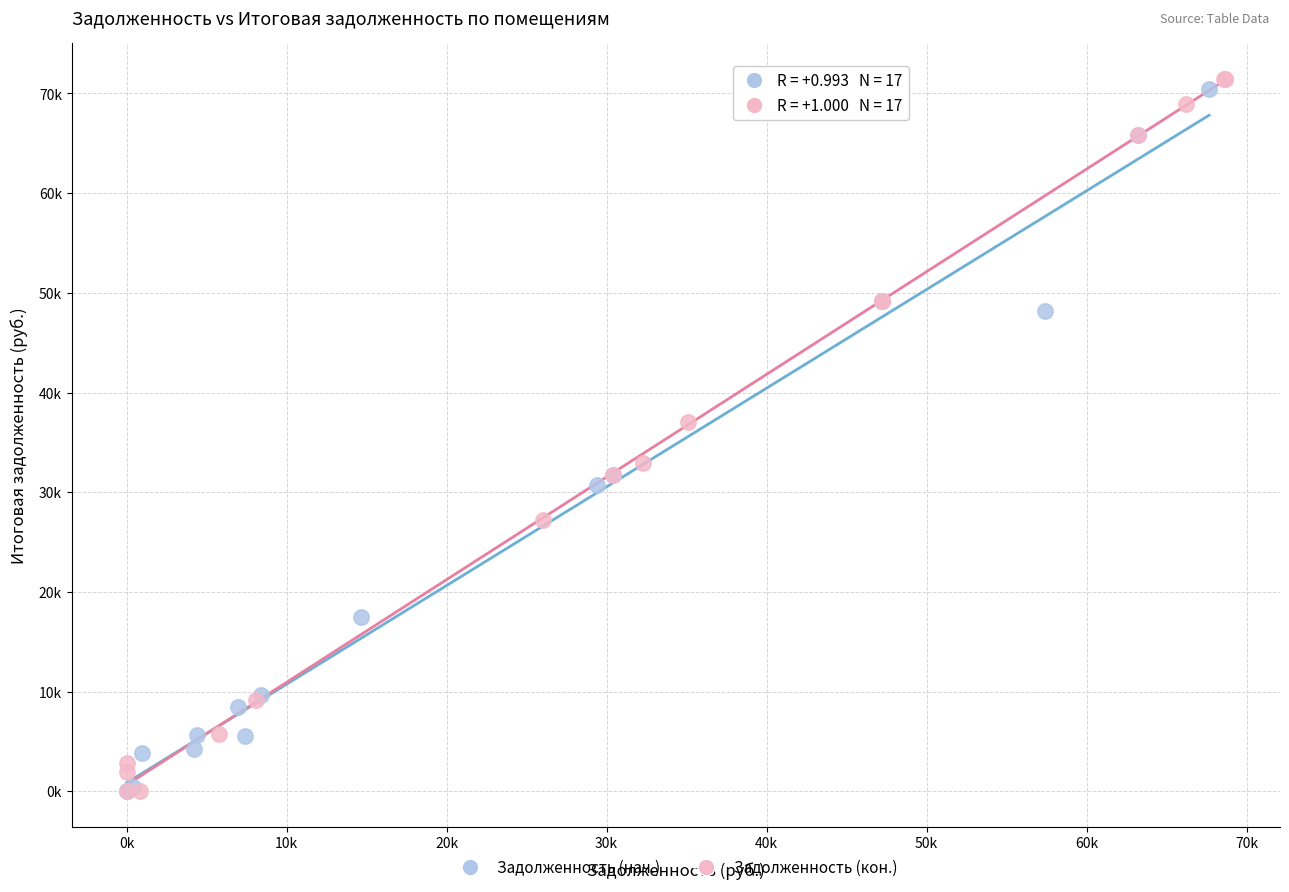

What are all the series names shown in the legend?

Задолженность (нач.), Задолженность (кон.)